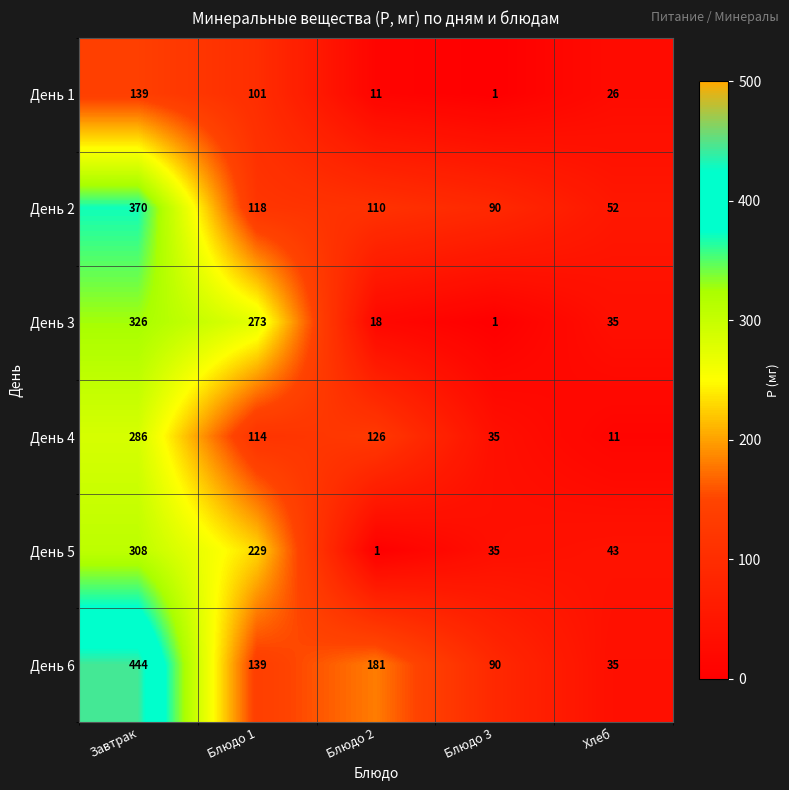

What is the total value across all series at Блюдо 1?

974